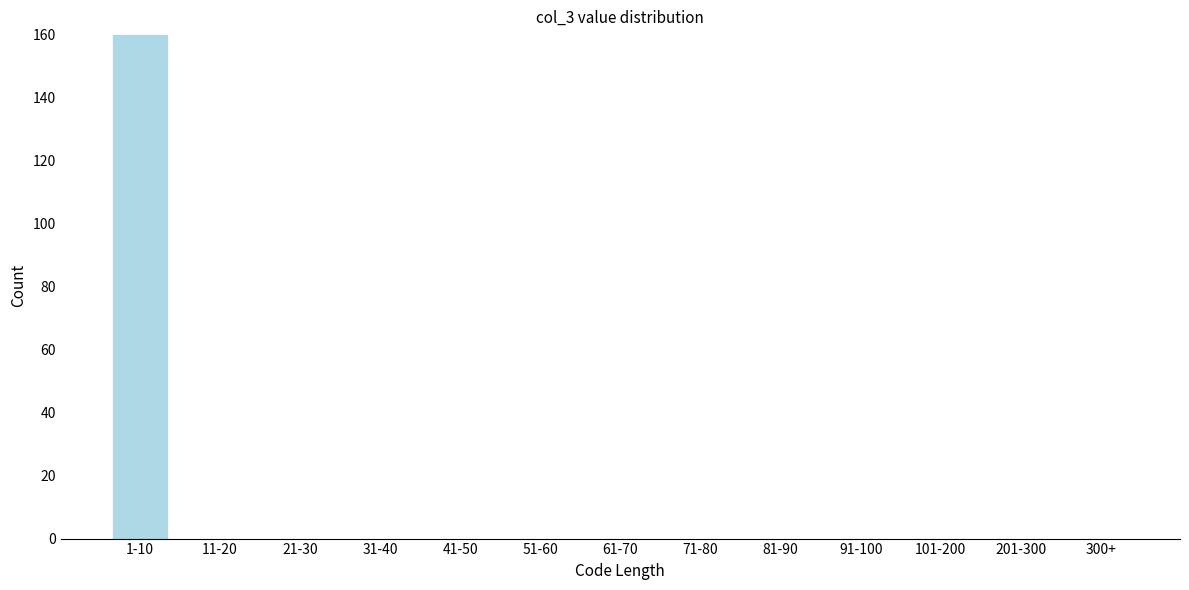

Reading left to right, what are all the values shown in this chart?

1-10=160	11-20=0	21-30=0	31-40=0	41-50=0	51-60=0	61-70=0	71-80=0	81-90=0	91-100=0	101-200=0	201-300=0	300+=0